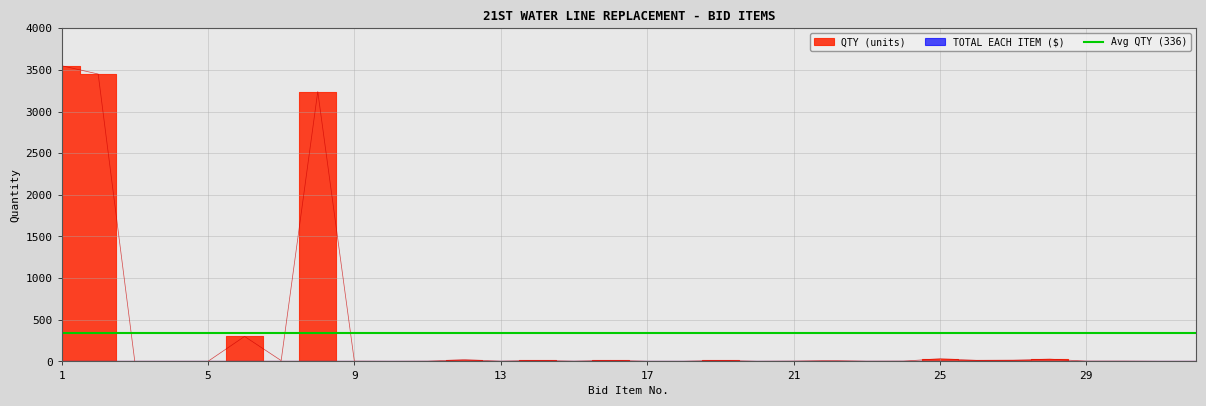

At which category does the data reach its first local peak?

6